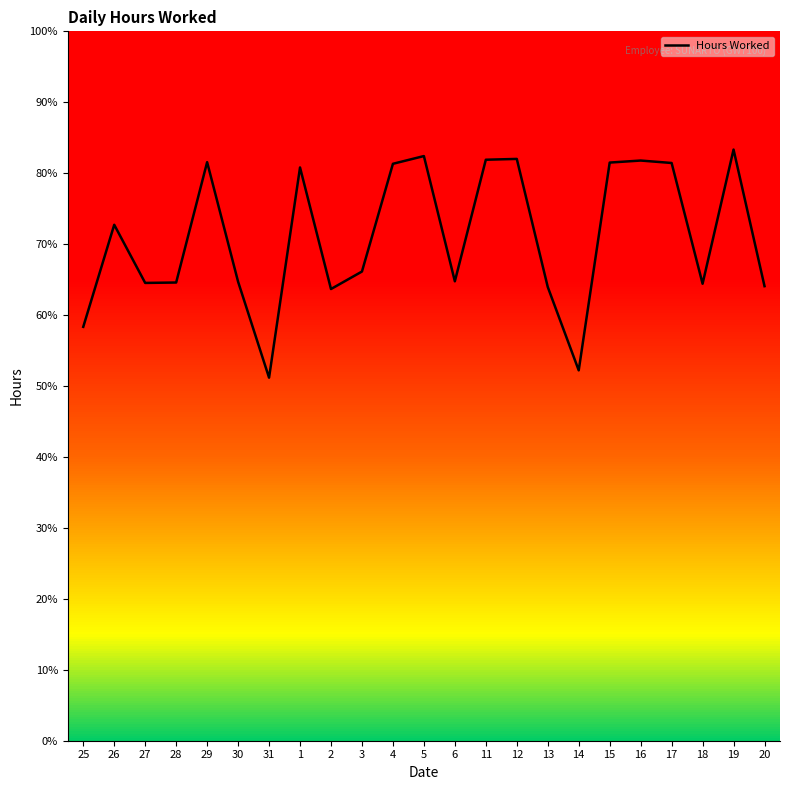

What is the label of the 22nd point from the right?

26